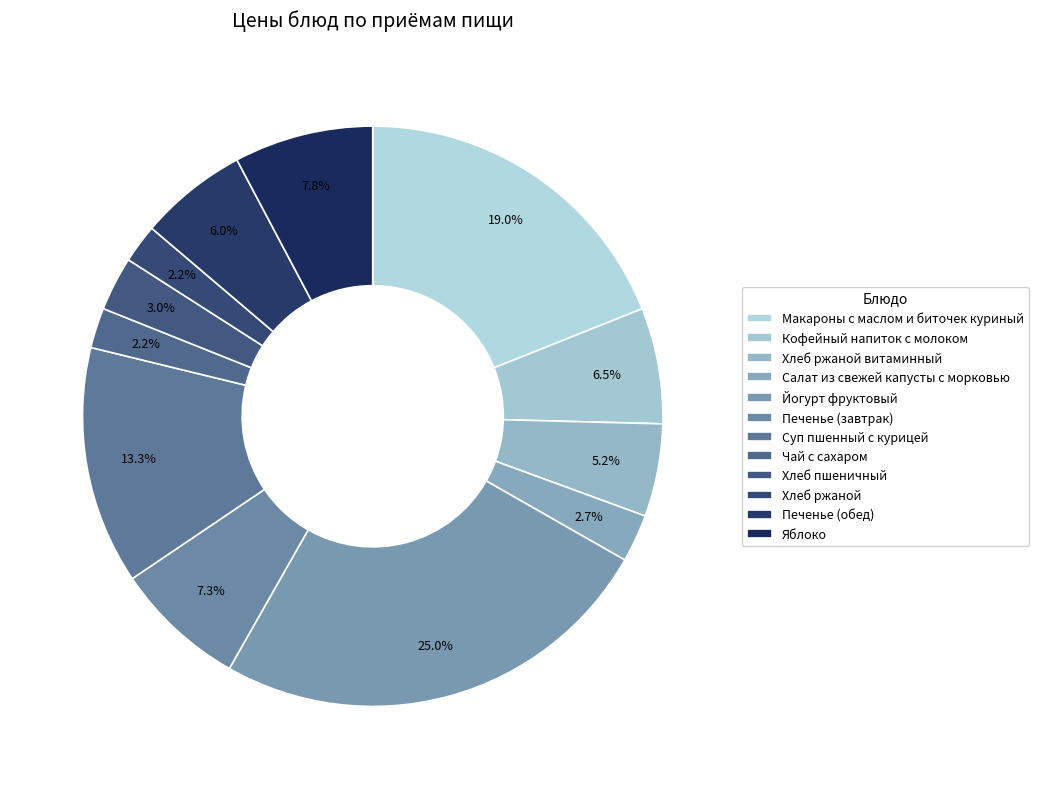

To the nearest percent, what is the difference between the Суп пшенный с курицей and Яблоко slice percentages?

6%